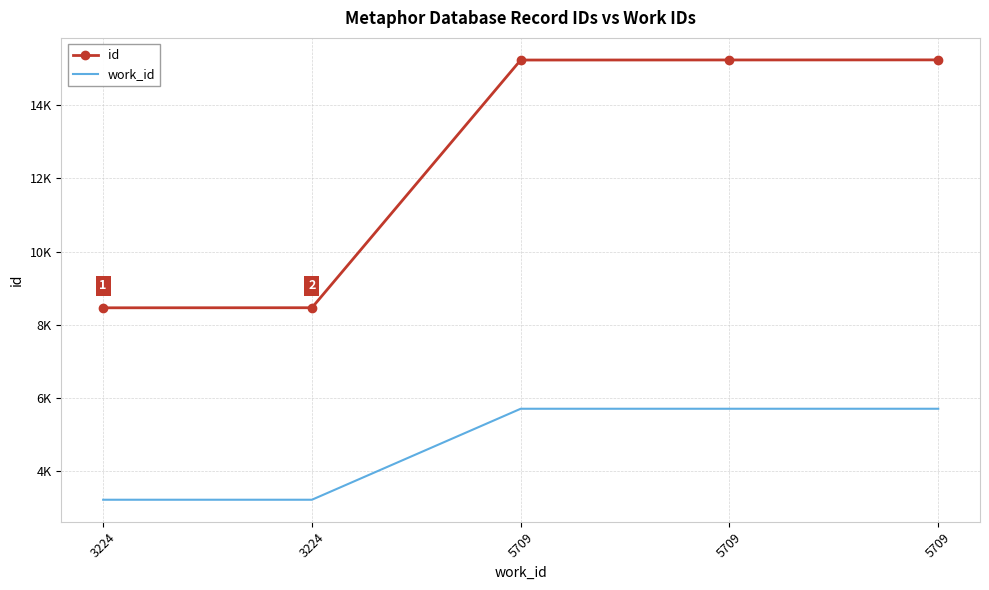

What is the difference between the maximum and minimum values in the work_id series?

2485